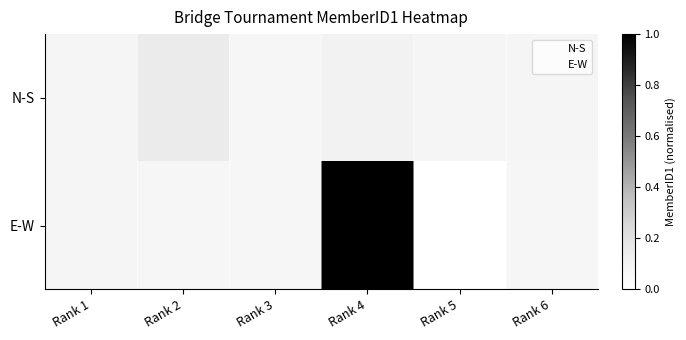

Rank the series at Rank 2 from highest to lowest value.

N-S, E-W